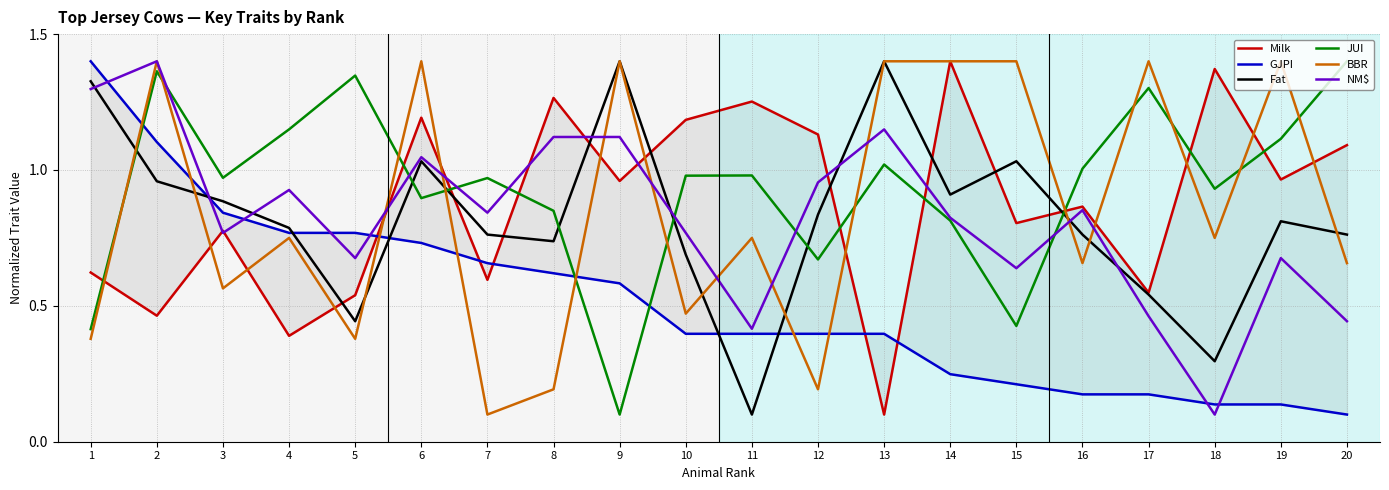

How many interior local valleys does the NM$ series have?

6